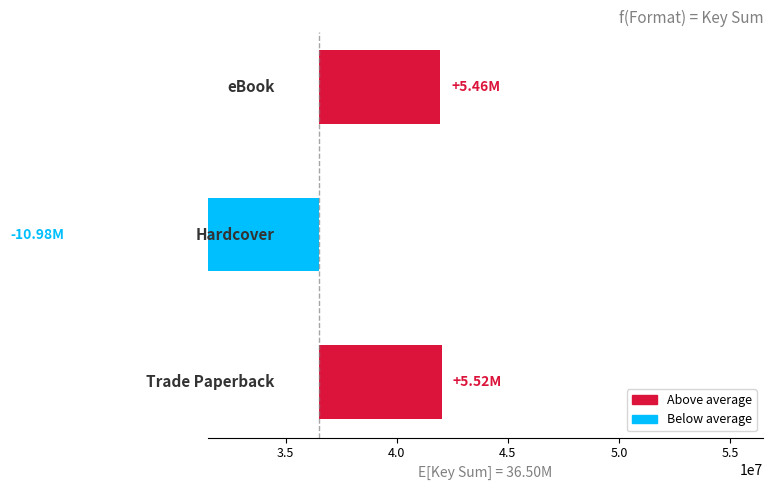

The chart shows a value of 2657408.3 at 3.0. True or false?

False